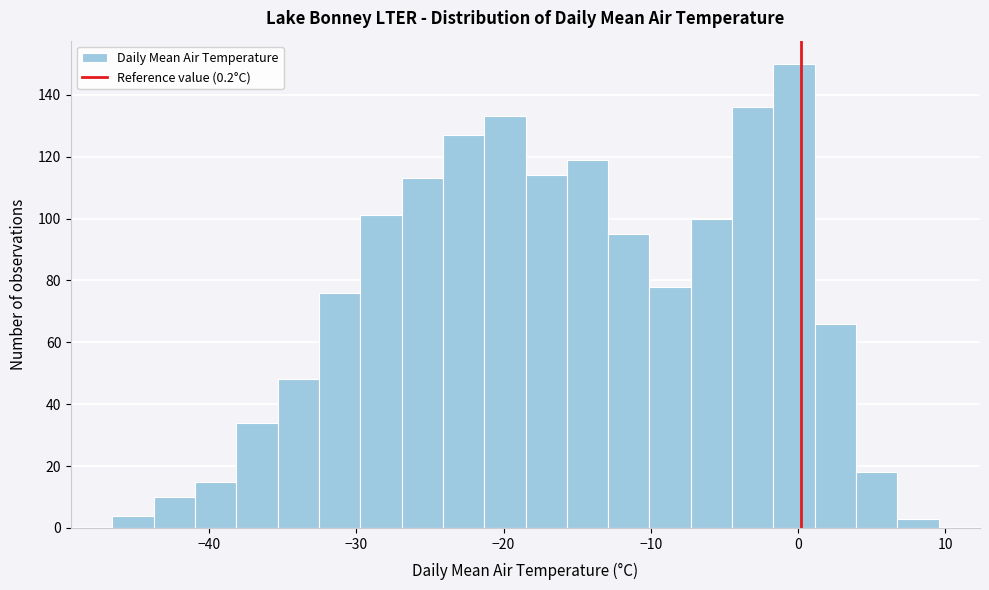

Read against the x-axis, roughly where is the centre of the tallest bar?

0